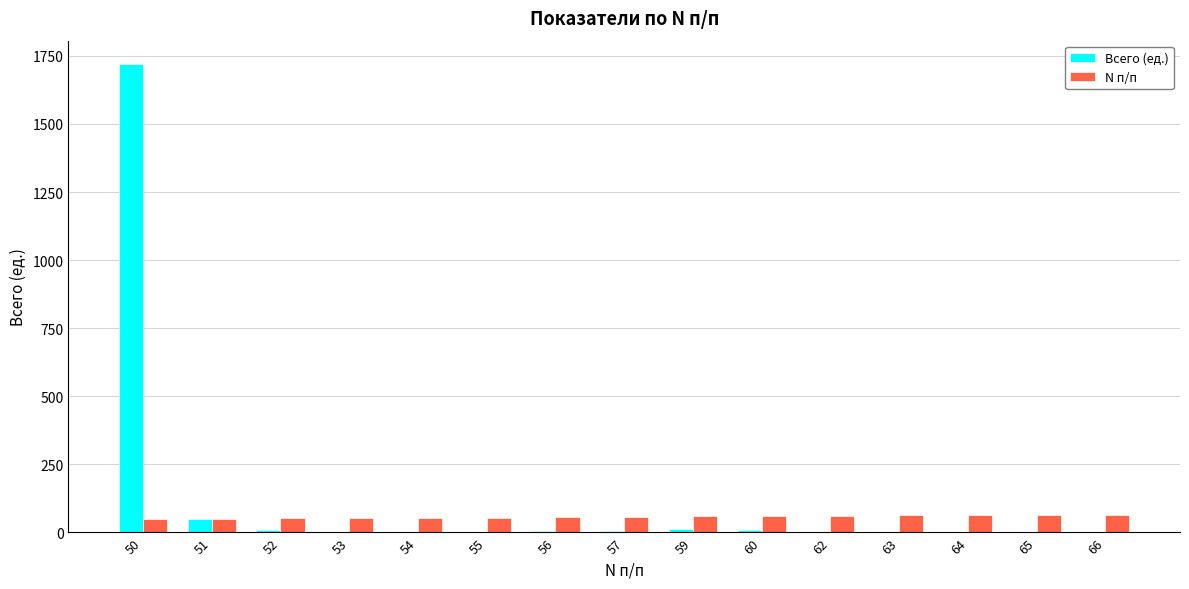

What is the maximum value shown in the chart?

1720